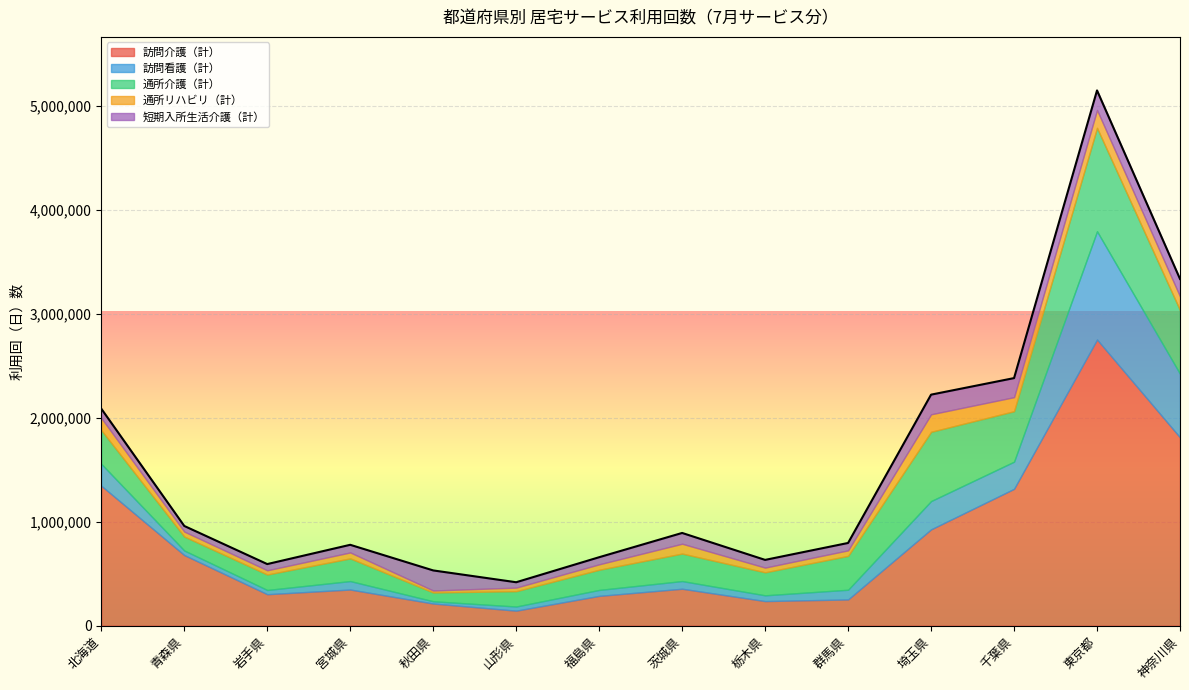

Read the 短期入所生活介護（計） value at 栃木県.

74163